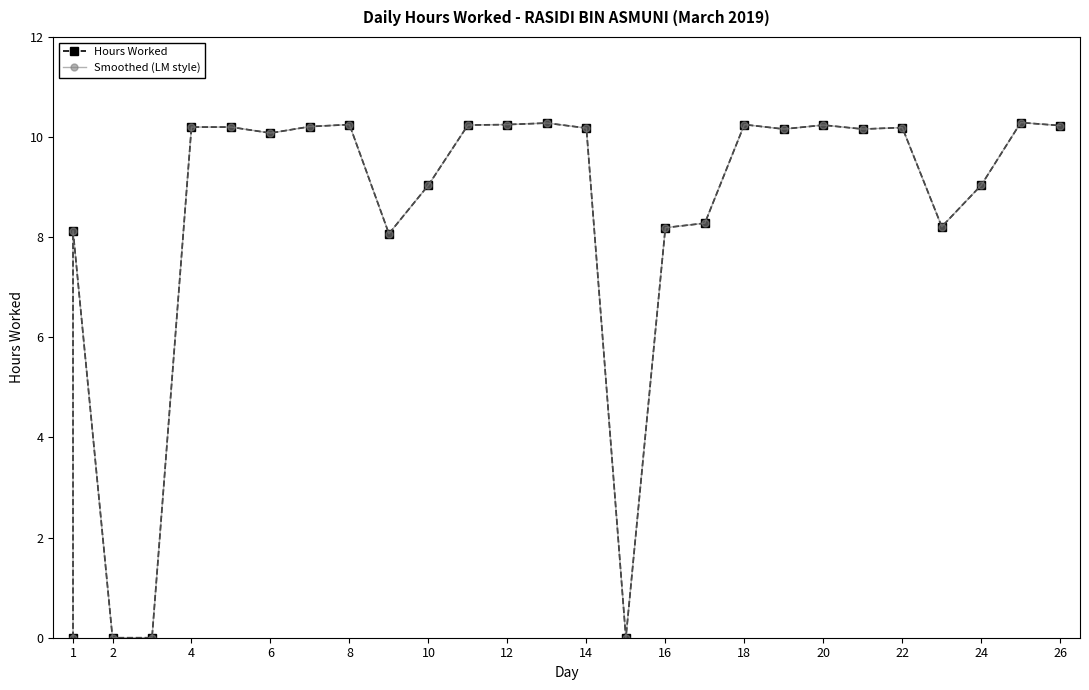

How many data points in Smoothed (LM style) are less than 10?

11